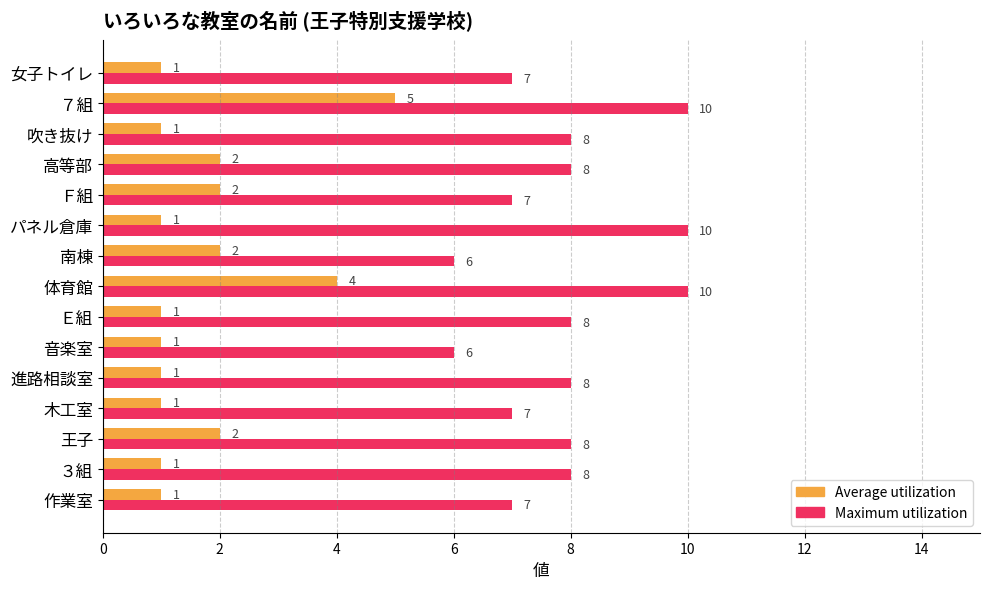

What is the spread (max minus min) of values at 吹き抜け?

7